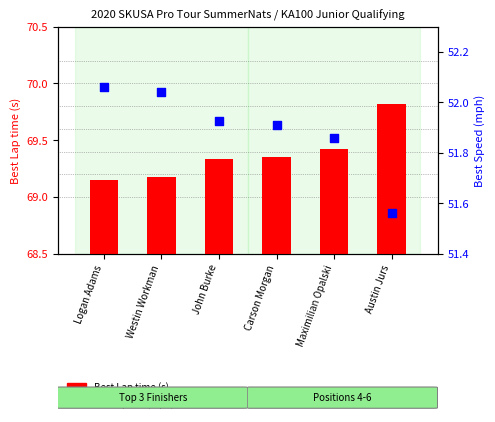

Which series contains the highest Y value?

Best Lap time